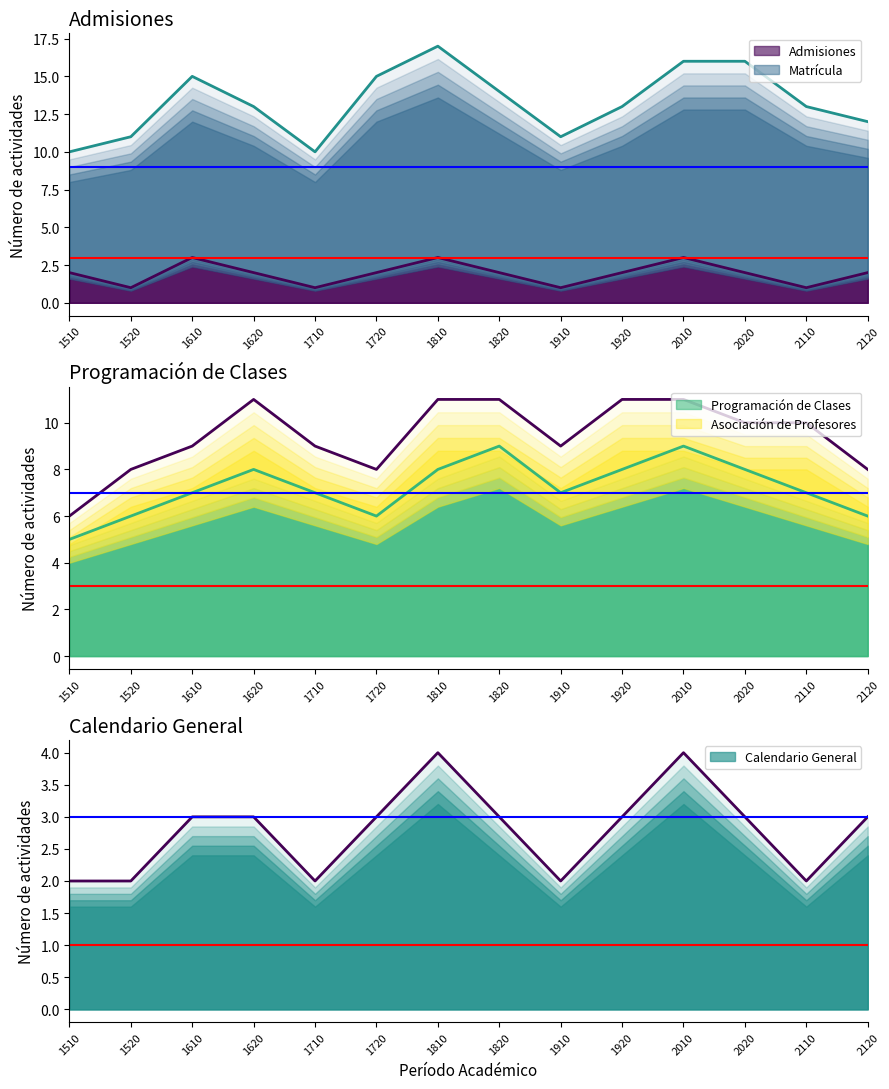

At which category does Calendario General reach its first local valley?

1710